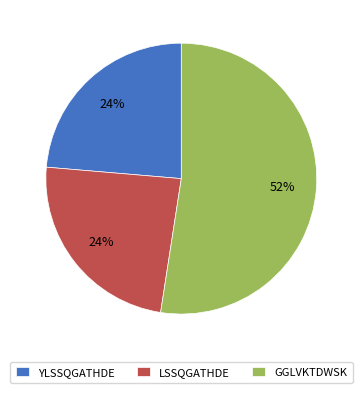

What percentage is the GGLVKTDWSK slice, to the nearest percent?

52%